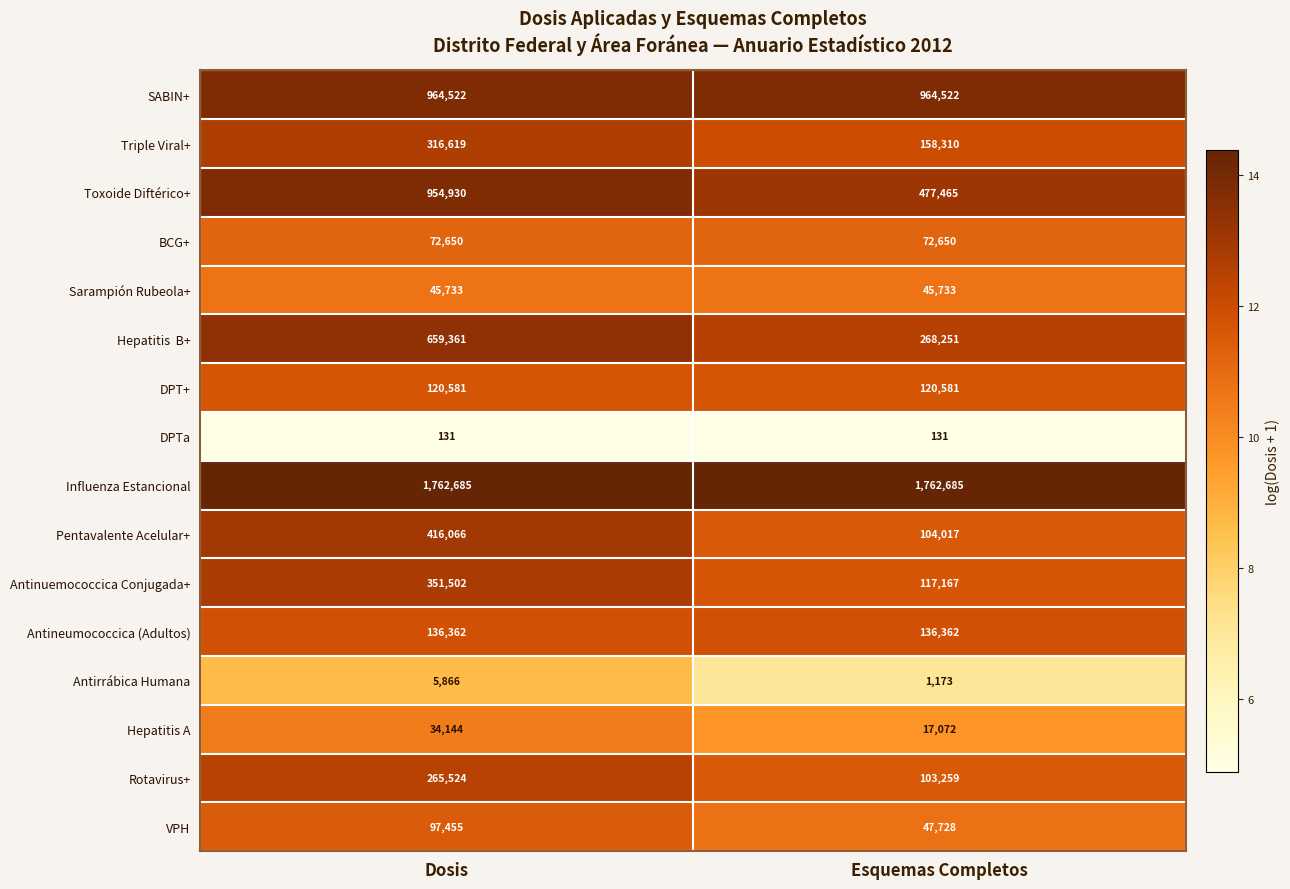

What value does the Sarampión Rubeola+ series have at Esquemas Completos?

45733